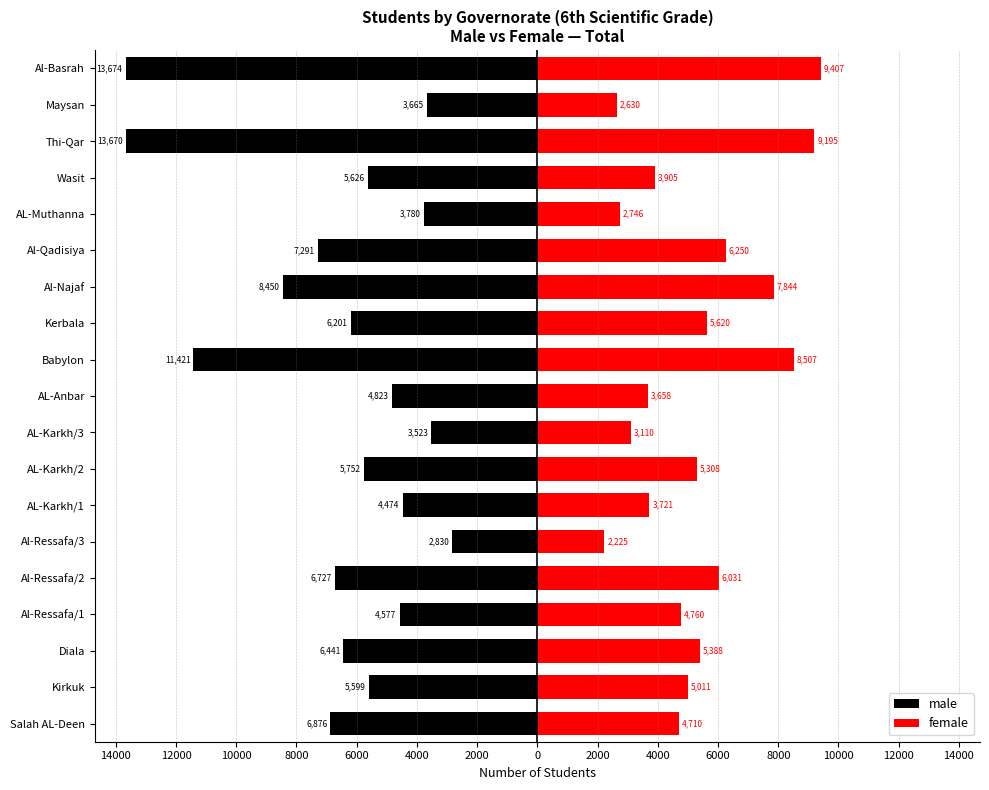

Is the value of male at Thi-Qar greater than the value of female at Salah AL-Deen?

No